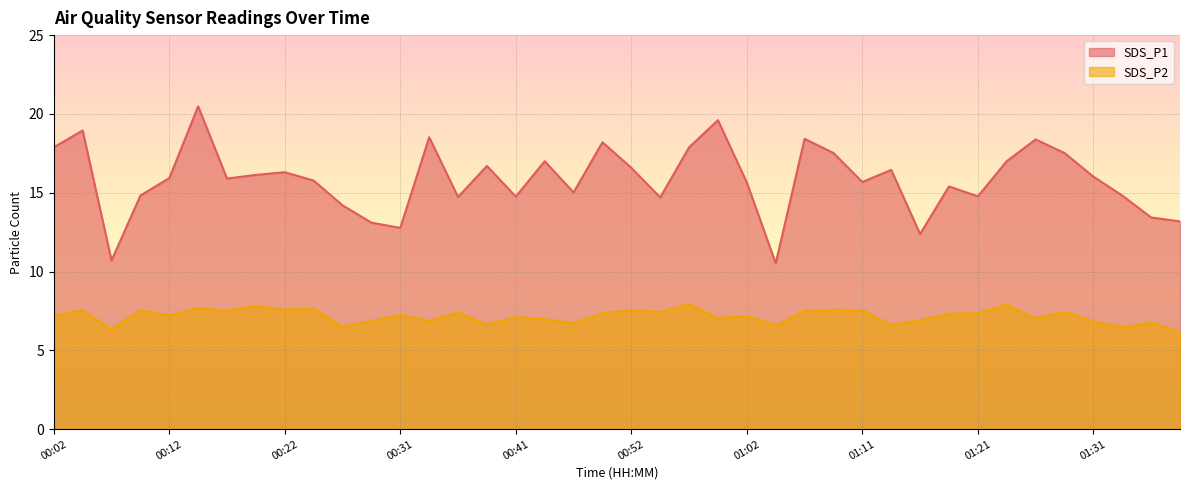

Read the SDS_P2 value at 00:59.

7.0